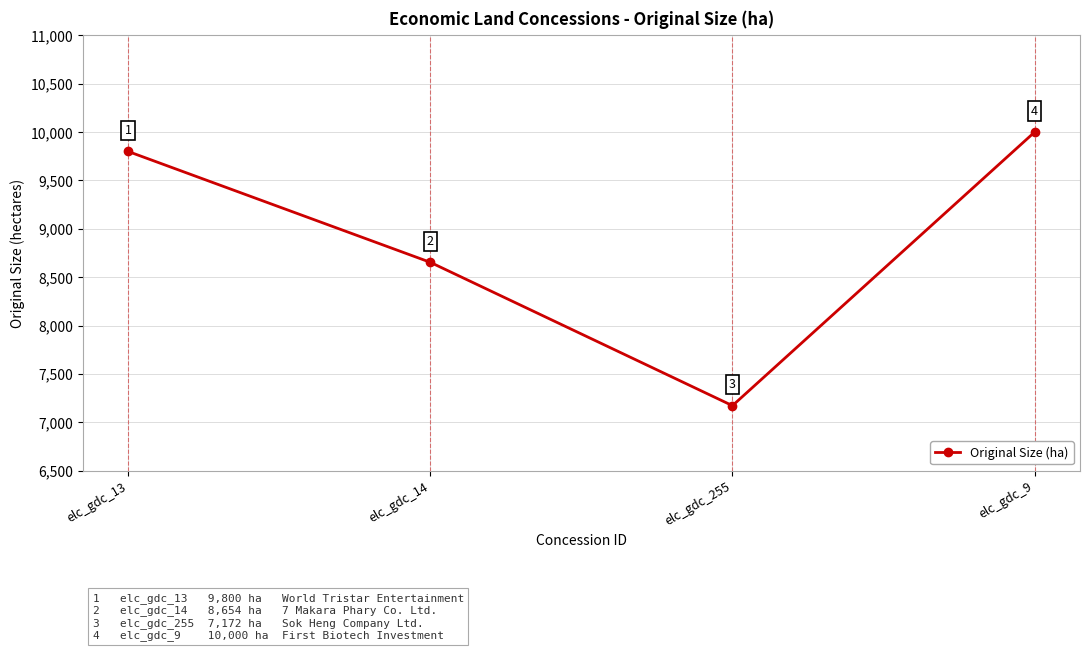

Which category has the highest value across all series?

elc_gdc_9